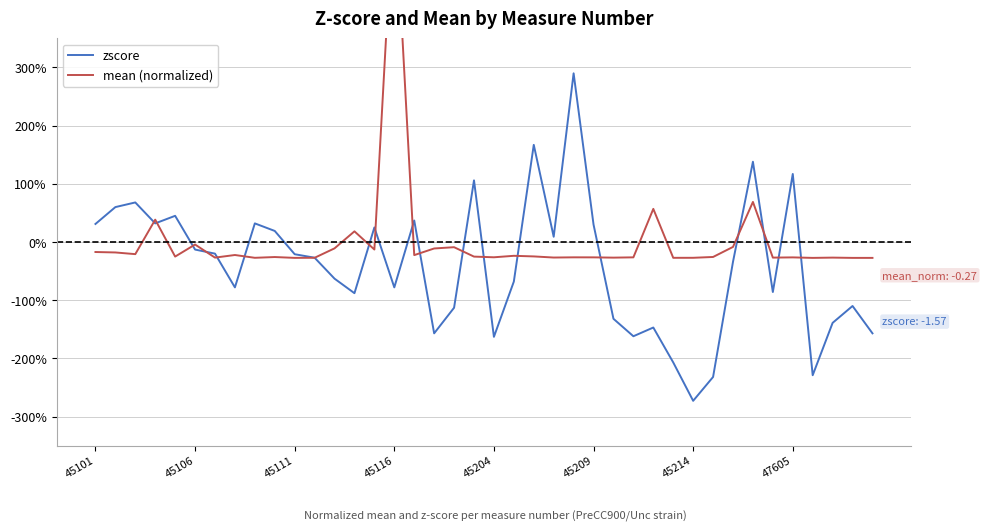

List the labels in order of mean (normalized) value, largest first.

15, 33, 28, 45116, 13, 45209, 32, 18, 12, 17, 14, 45101, 45106, 45111, 47605, 16, 21, 22, 45204, 19, 31, 9, 20, 24, 27, 25, 35, 23, 45214, 34, 37, 26, 11, 30, 8, 29, 10, 36, 38, 39